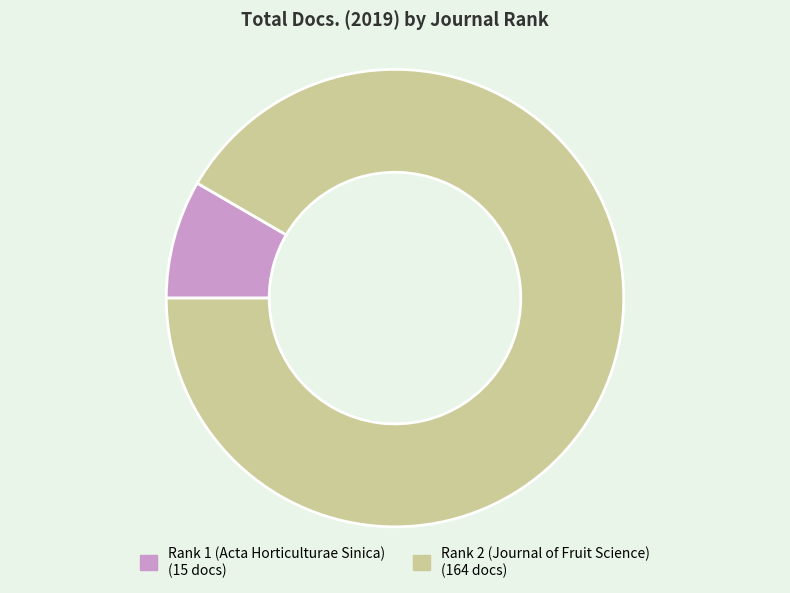

True or false: Rank 1 (Acta Horticulturae Sinica) accounts for 8% of the total.

True